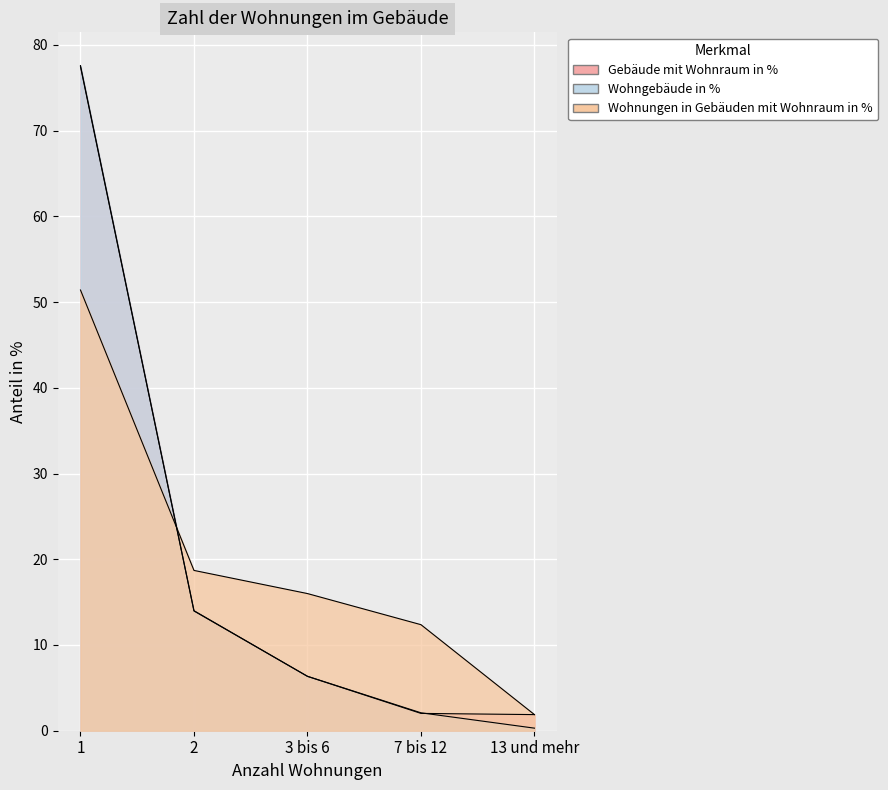

List the series in order of their peak value, lowest first.

Wohnungen in Gebäuden mit Wohnraum in %, Gebäude mit Wohnraum in %, Wohngebäude in %